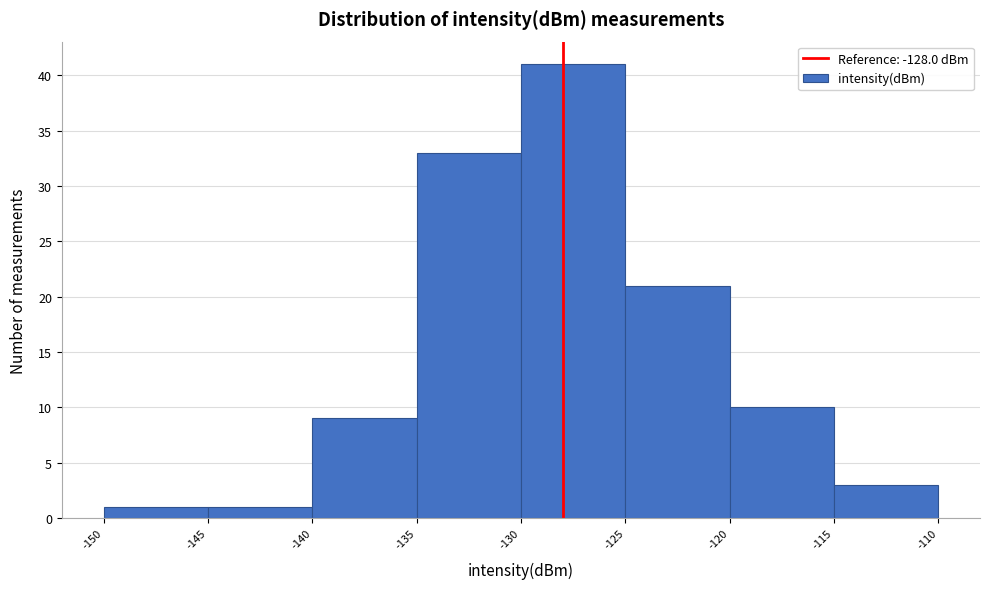

Reading left to right, list every bar in this chart as the range it spans on the x-axis followed by its height. The values are not printed on the chart, so give them approximately, as read against the axis.

-150 to -145: 1
-145 to -140: 1
-140 to -135: 9
-135 to -130: 33
-130 to -125: 41
-125 to -120: 21
-120 to -115: 10
-115 to -110: 3